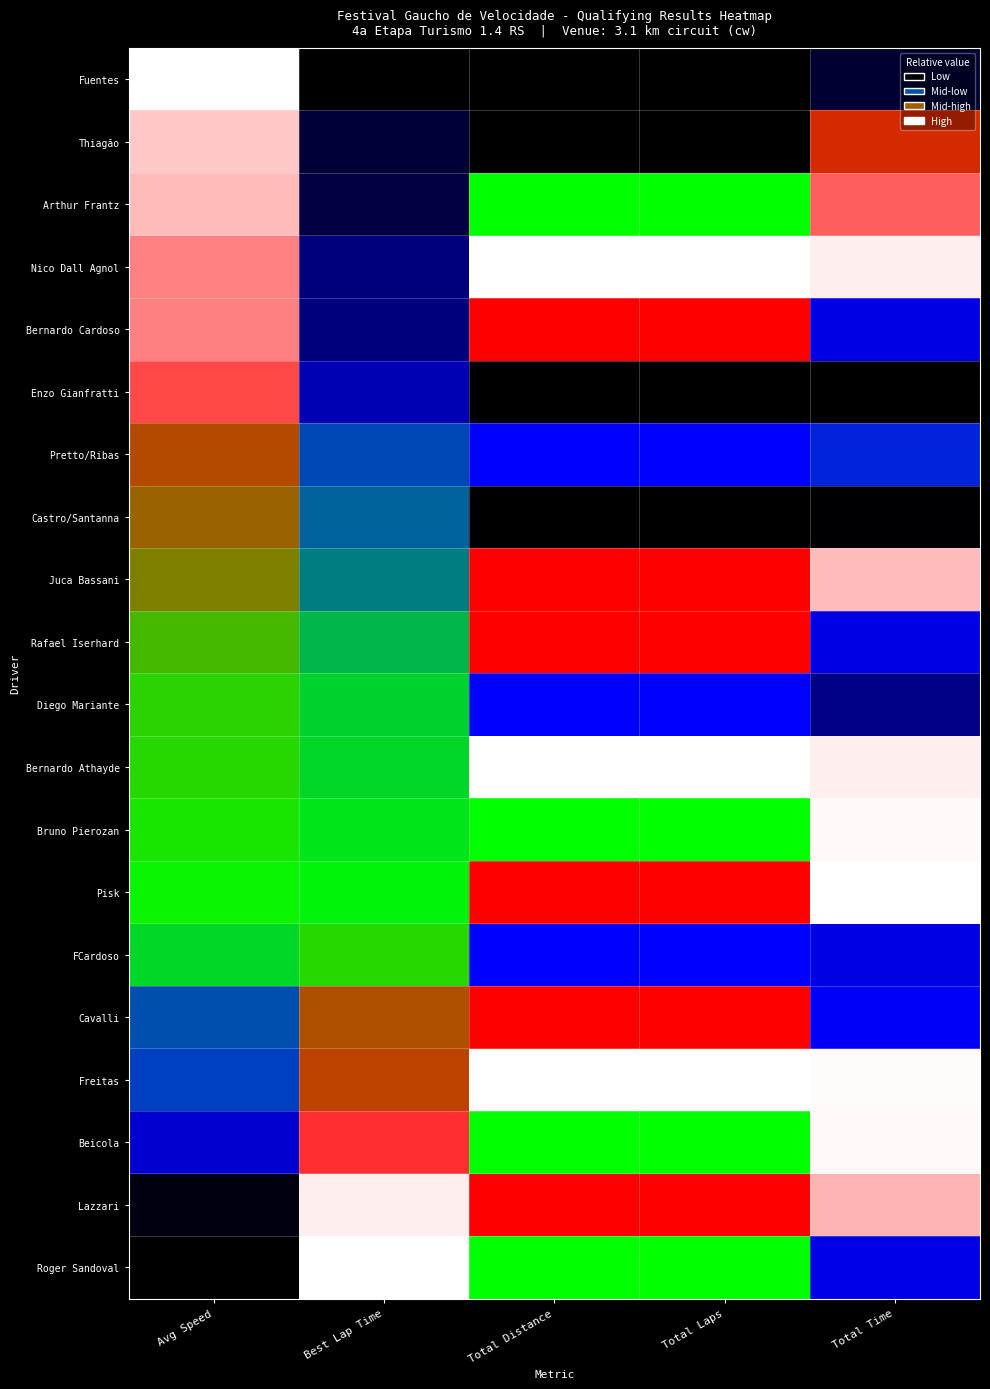

List the labels in order of Pretto/Ribas value, smallest first.

3, 2, 1, 0, 4